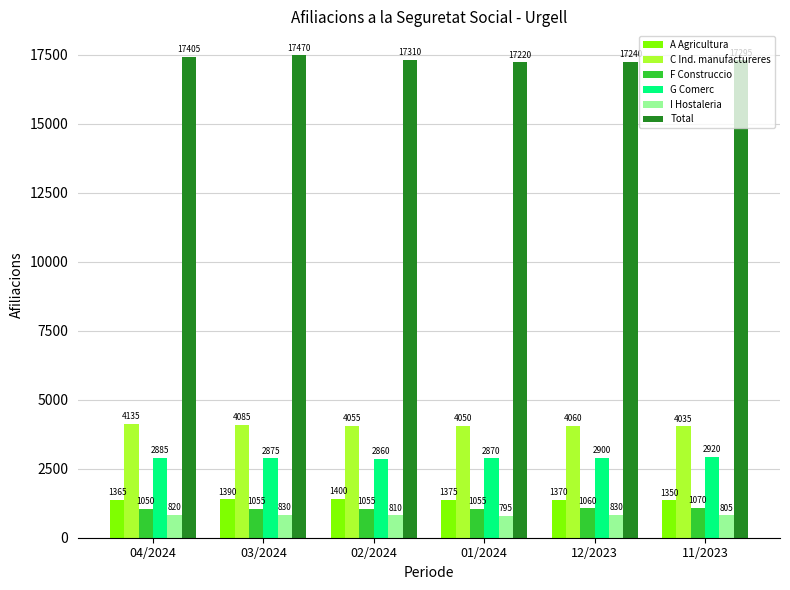

How many series are shown in this chart?

6